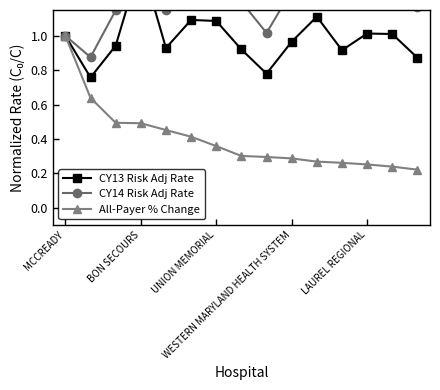

What is the label of the 5th point from the right?

10